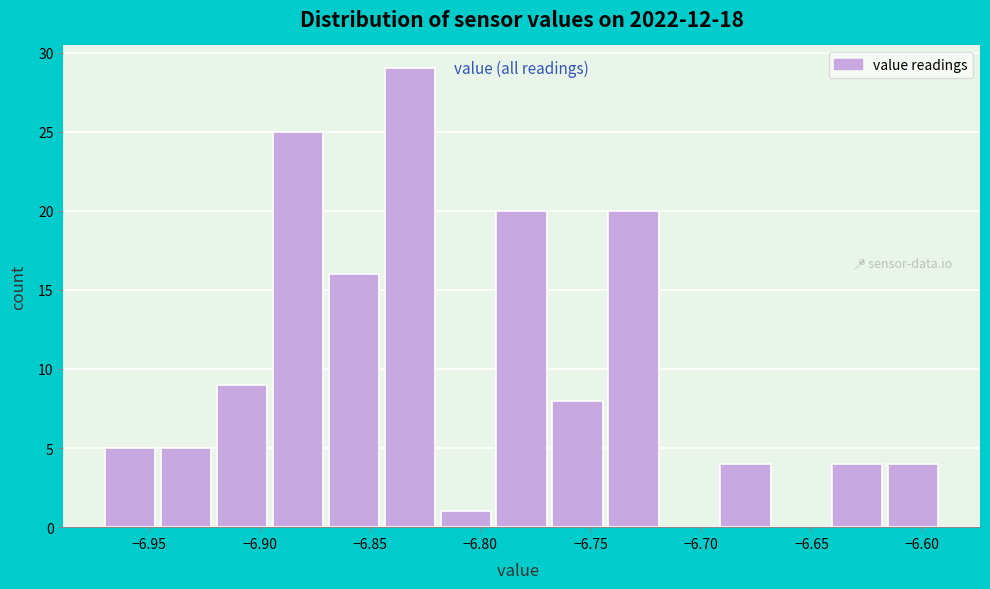

Reading left to right, transcribe this chart: for each bar, give the range it covers on the x-axis and its height. Neither the bar edges nor the heights are printed on the chart, so give them approximately, as read against the axes.

-6.970 to -6.945: 5
-6.945 to -6.920: 5
-6.920 to -6.895: 9
-6.895 to -6.870: 25
-6.870 to -6.845: 16
-6.845 to -6.820: 29
-6.820 to -6.795: 1
-6.795 to -6.765: 20
-6.765 to -6.740: 8
-6.740 to -6.715: 20
-6.715 to -6.690: 0
-6.690 to -6.665: 4
-6.665 to -6.640: 0
-6.640 to -6.615: 4
-6.615 to -6.590: 4